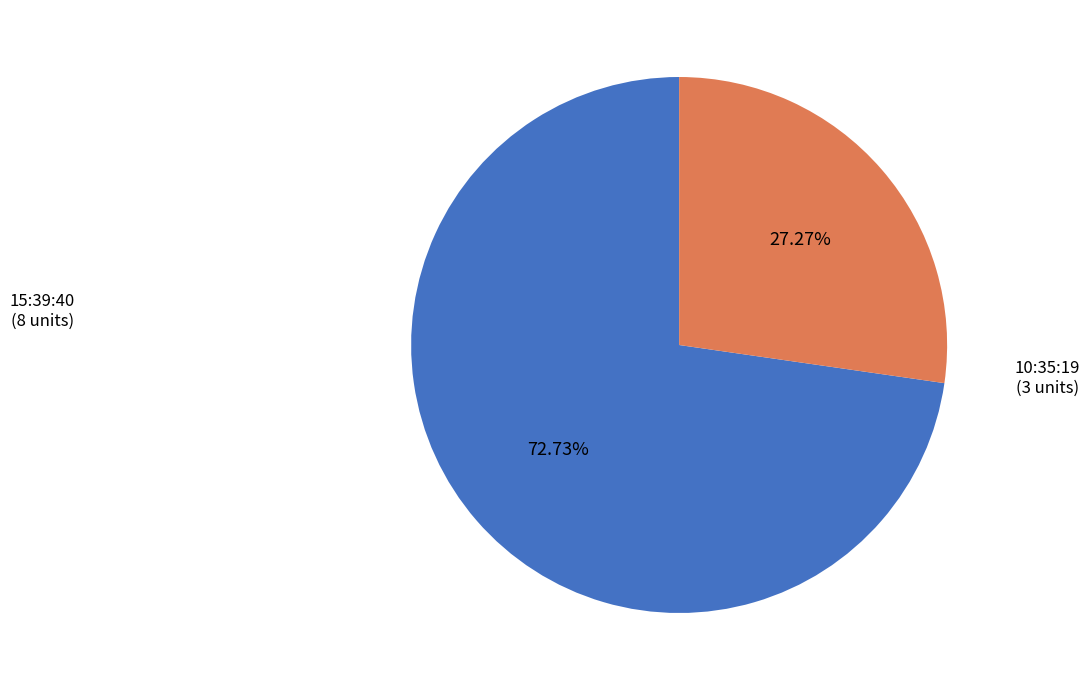

Count the number of slices in the pie.

2